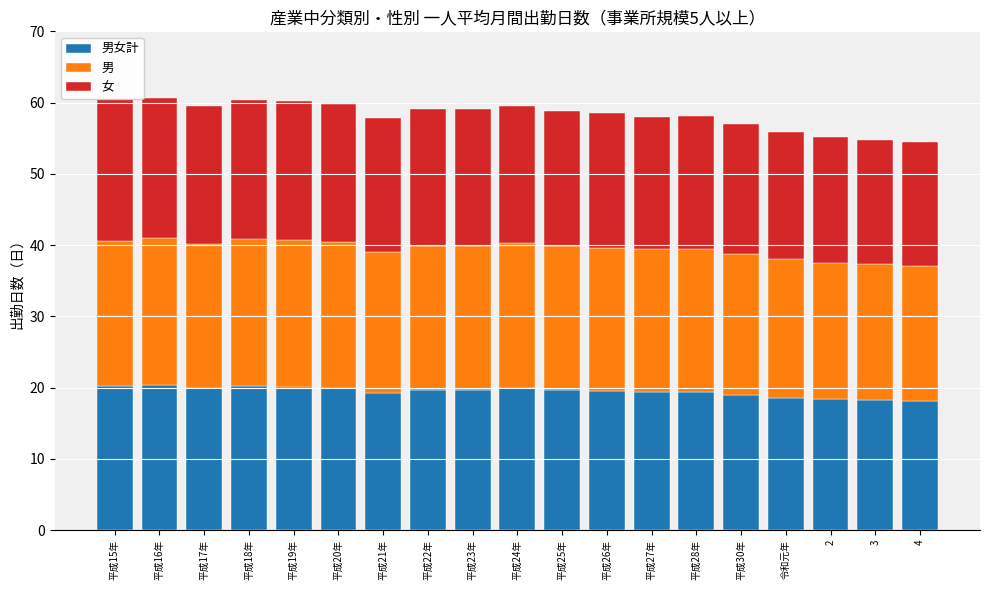

Where is 男女計 nearest to the value 19?

平成30年